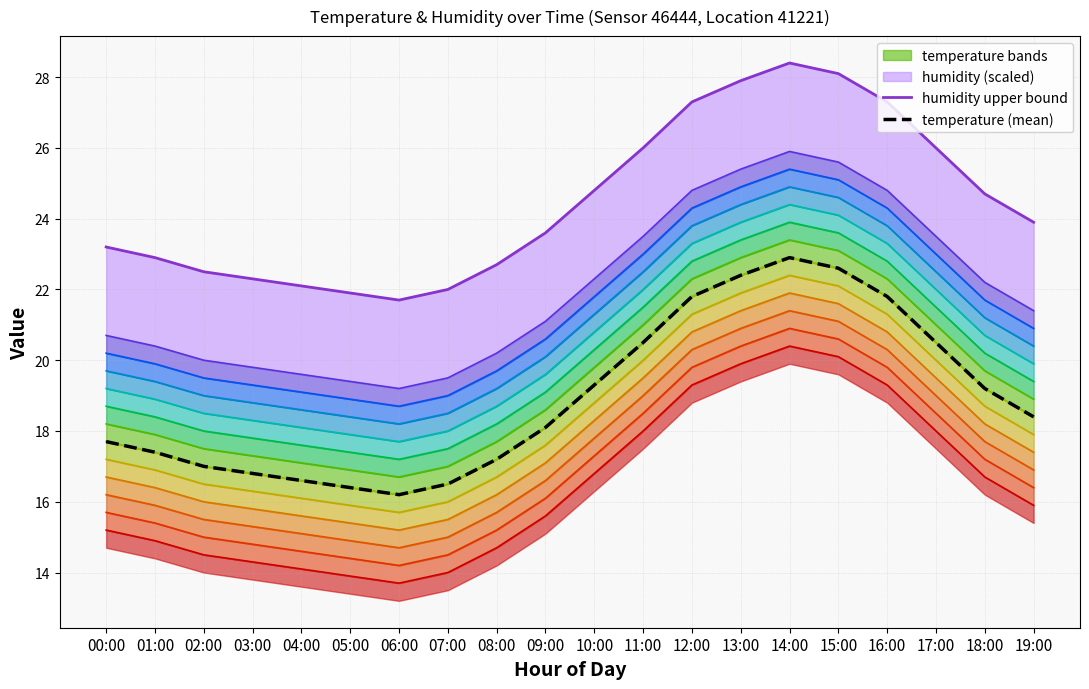

Does the chart have visible grid lines?

Yes